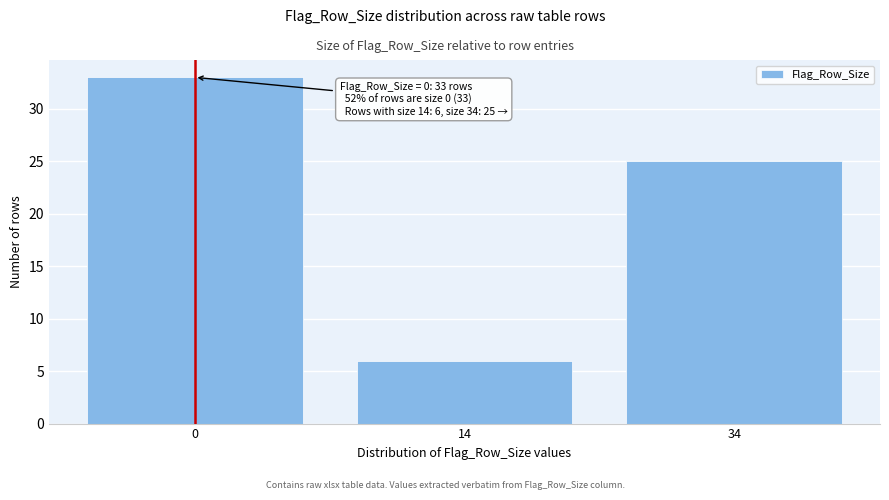

Reading left to right, extract all data points from this chart.

33	6	25